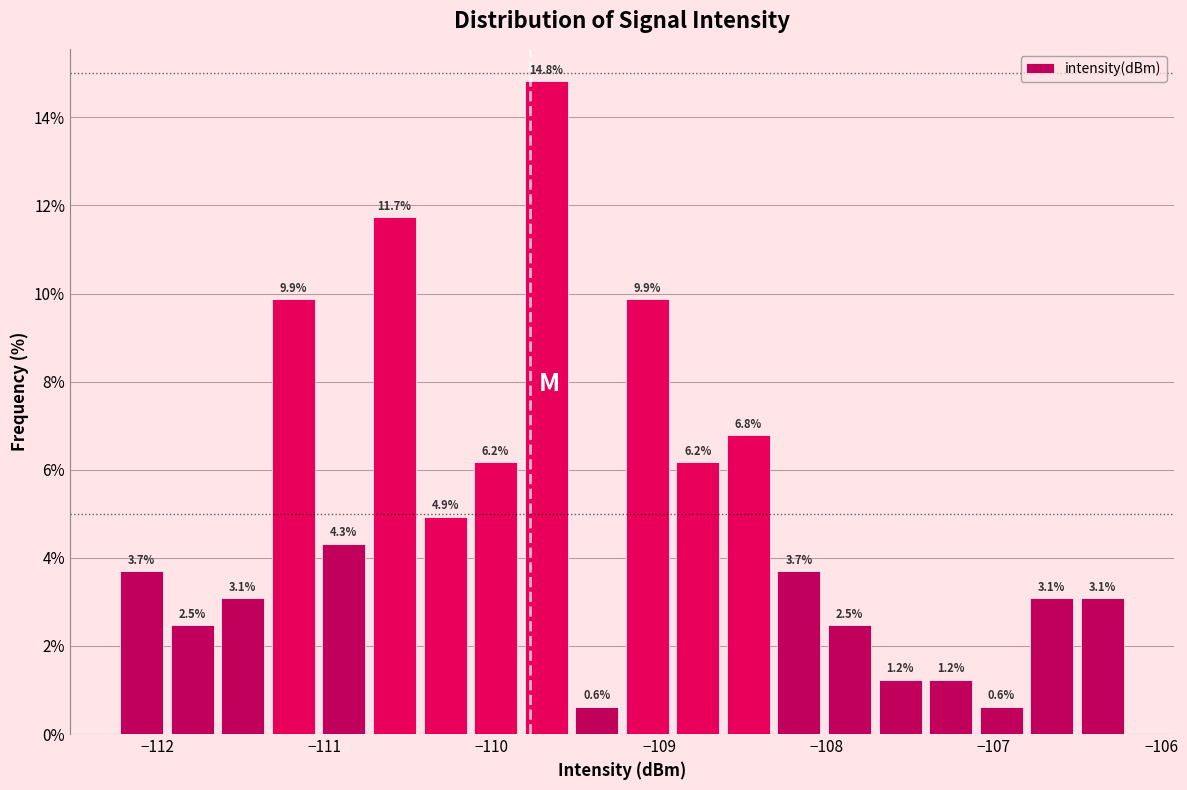

Around what value on the x-axis is the tallest bar? Give the approximate position of its centre, as read against the axis.

-109.7